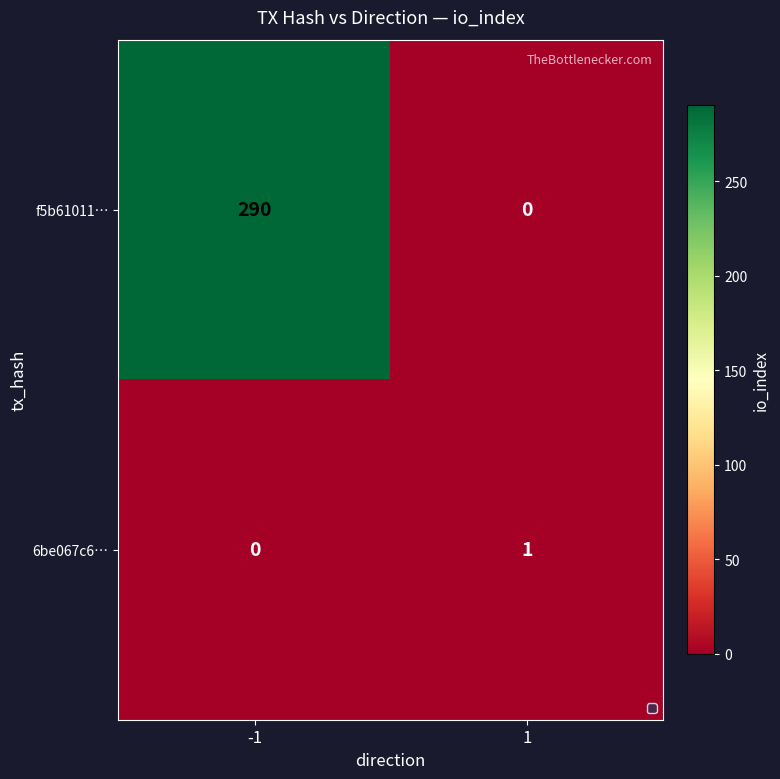

Which series changed the most between -1 and 1?

f5b61011…